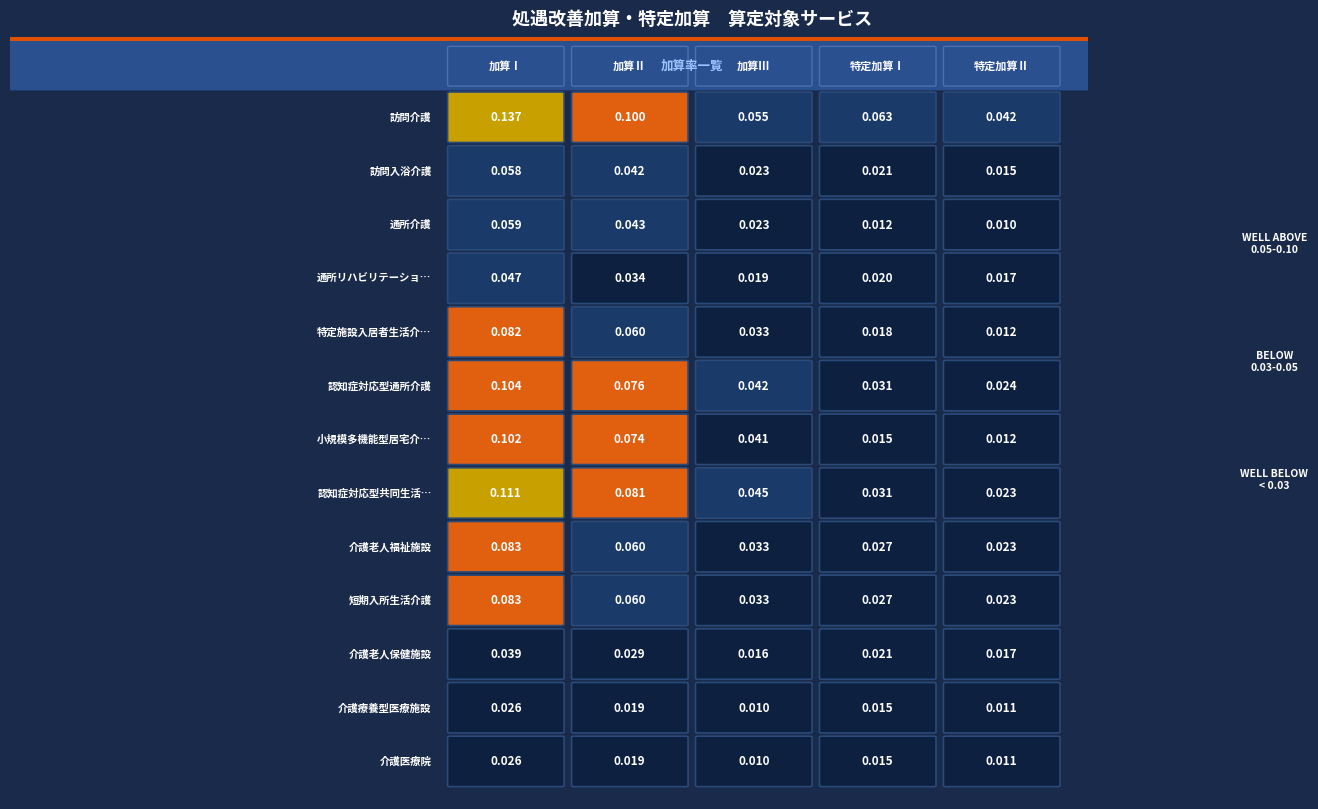

Which category has the highest value in the 介護療養型医療施設 series?

加算Ⅰ